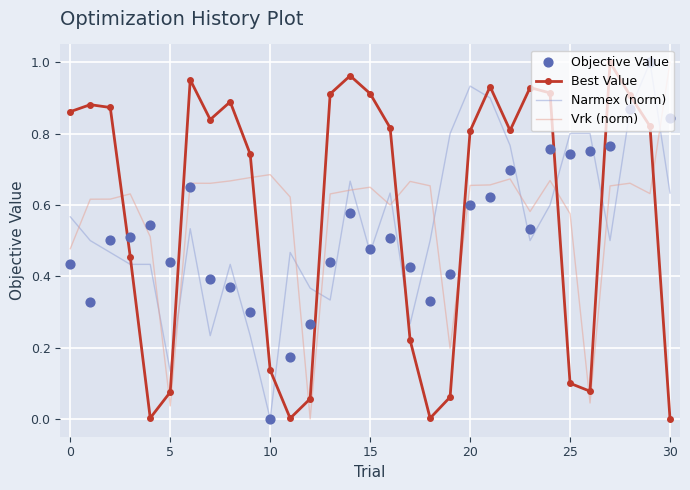

Which series has the widest spread of Y values?

Best Value